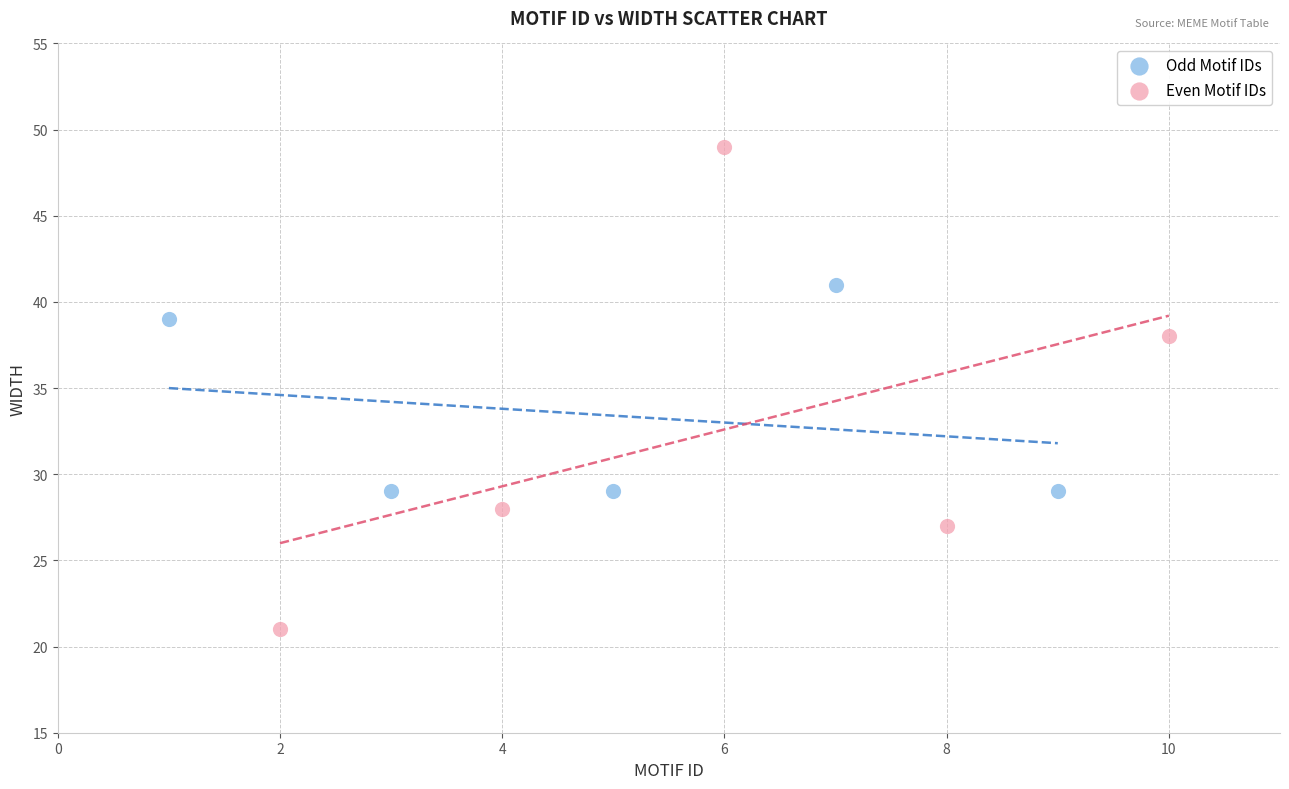

Which series contains the lowest Y value?

Even Motif IDs